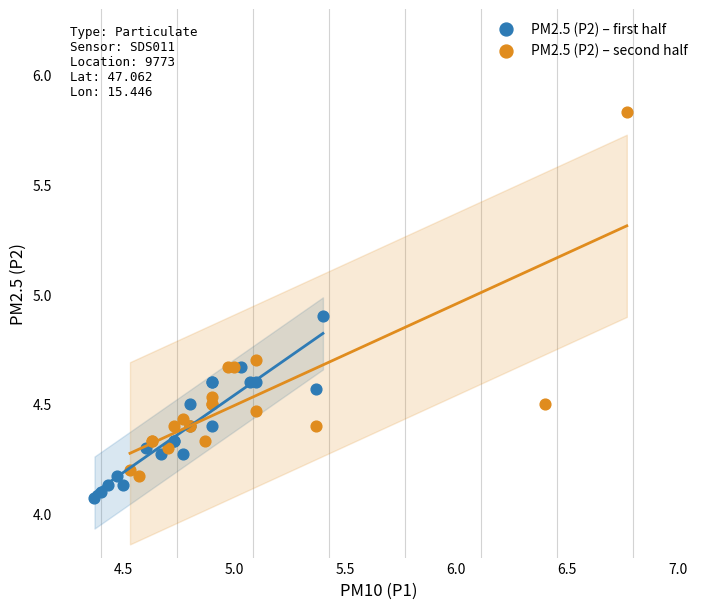

Which series has the widest spread of Y values?

PM2.5 (P2) – second half